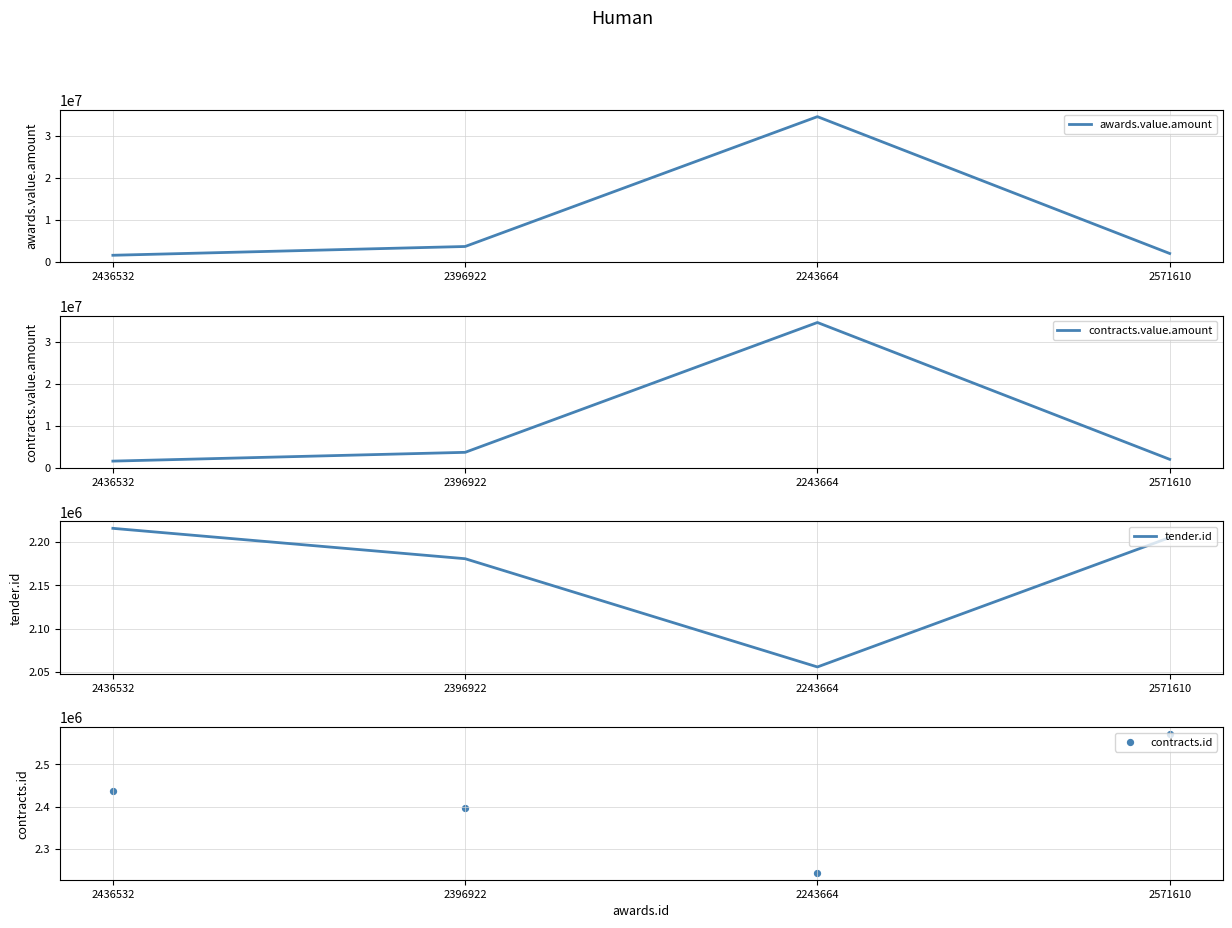

At which category is the sum across all series the highest?

2243664